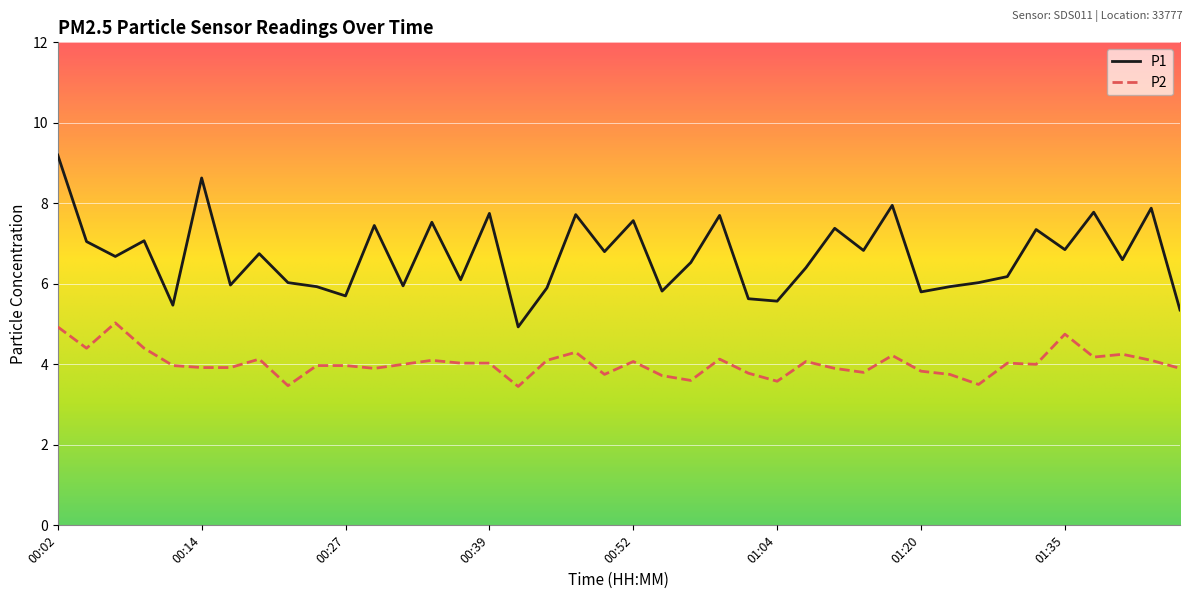

Is this an area chart (filled region under the line)?

No